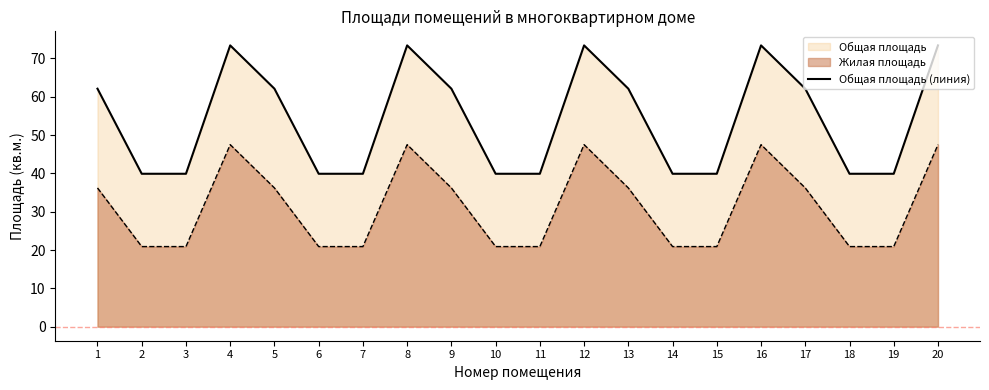

The value at 13 is 97.7. True or false?

False